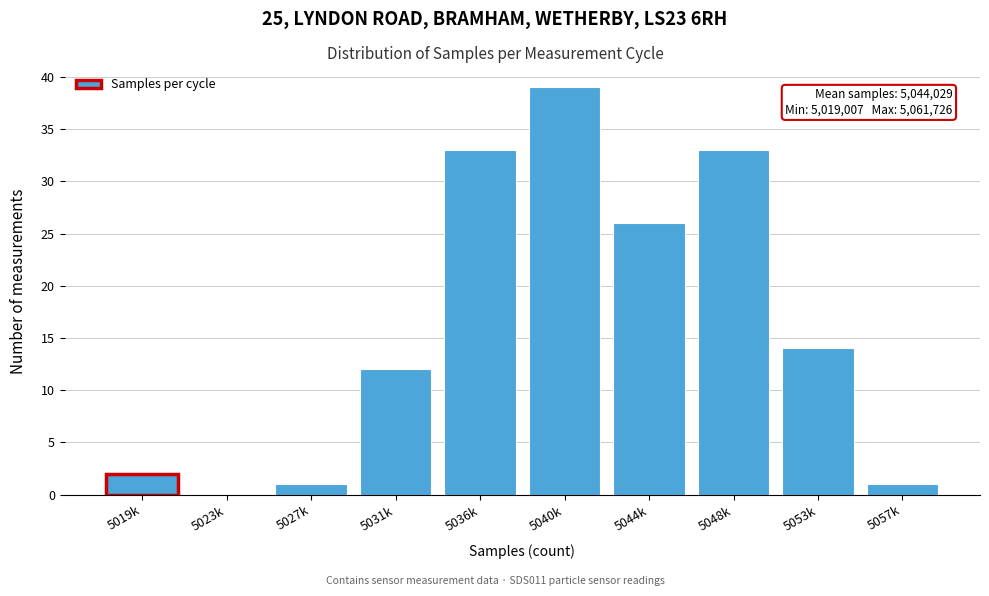

Reading left to right, transcribe all the data shown in this chart.

5019k=2	5023k=0	5027k=1	5031k=12	5036k=33	5040k=39	5044k=26	5048k=33	5053k=14	5057k=1